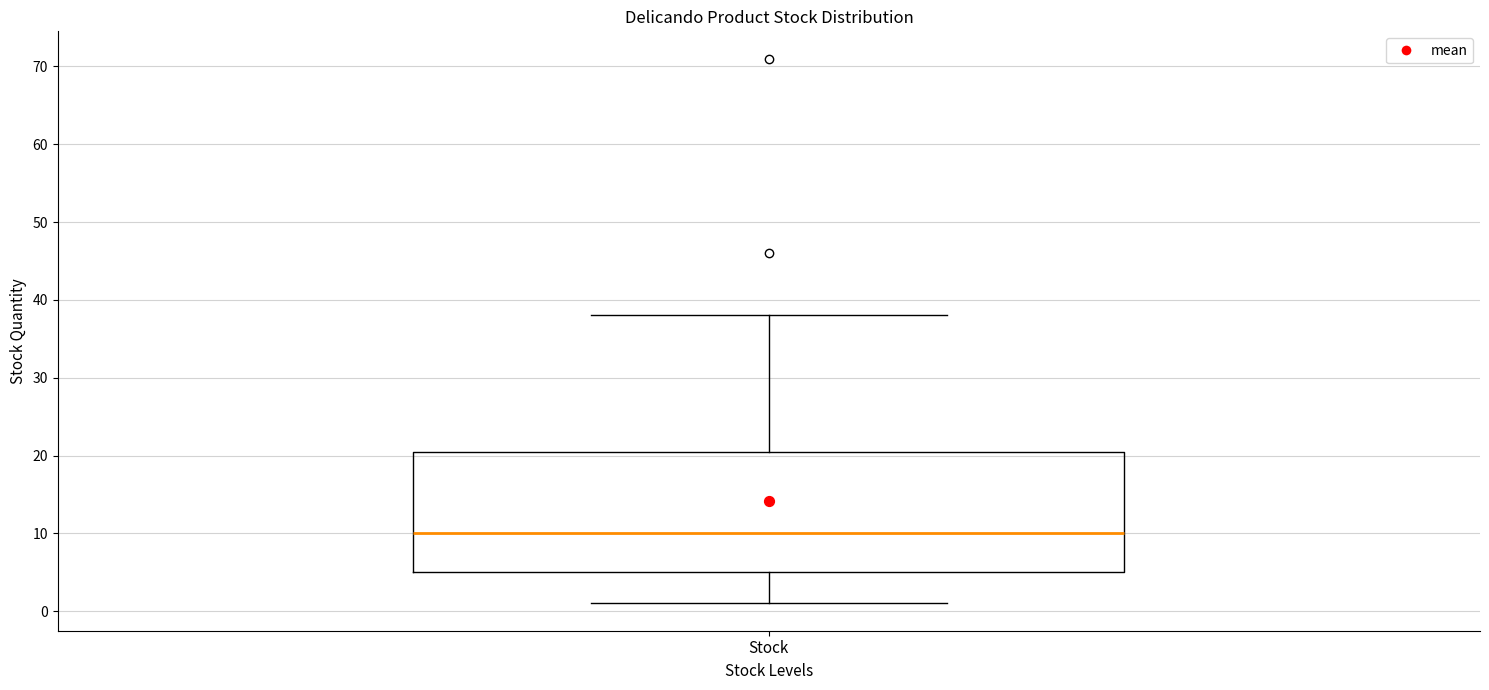

Where does the upper whisker of the box for Stock end on the y-axis? The values are not printed on the chart, so give them approximately, as read against the axis.

38